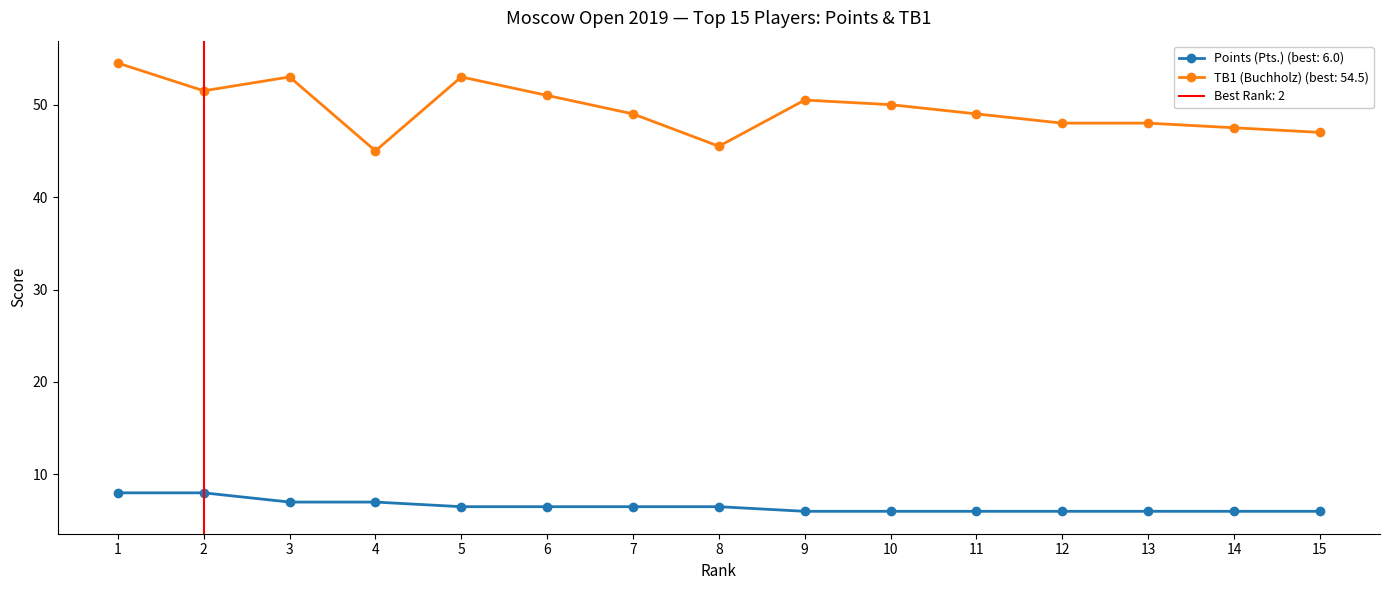

Rank the series by their maximum value, from highest to lowest.

TB1 (Buchholz), Points (Pts.)